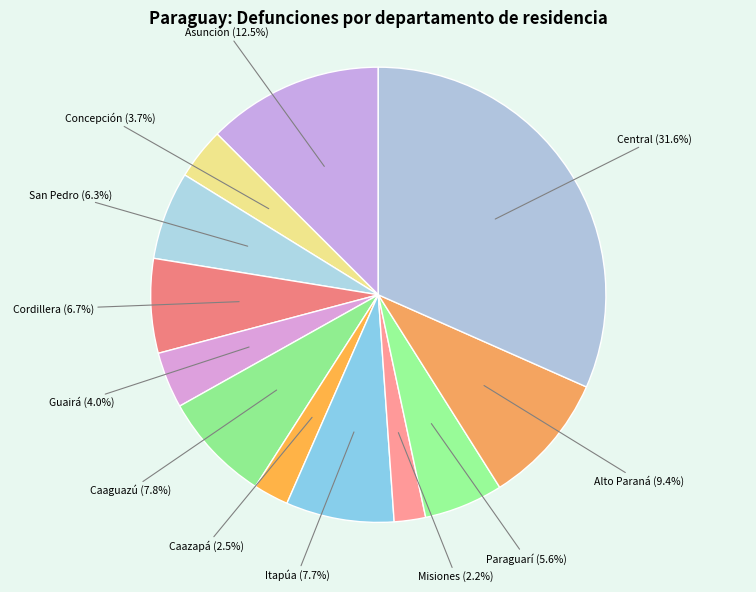

What is the total percentage of Alto Paraná and Misiones?

11.6%